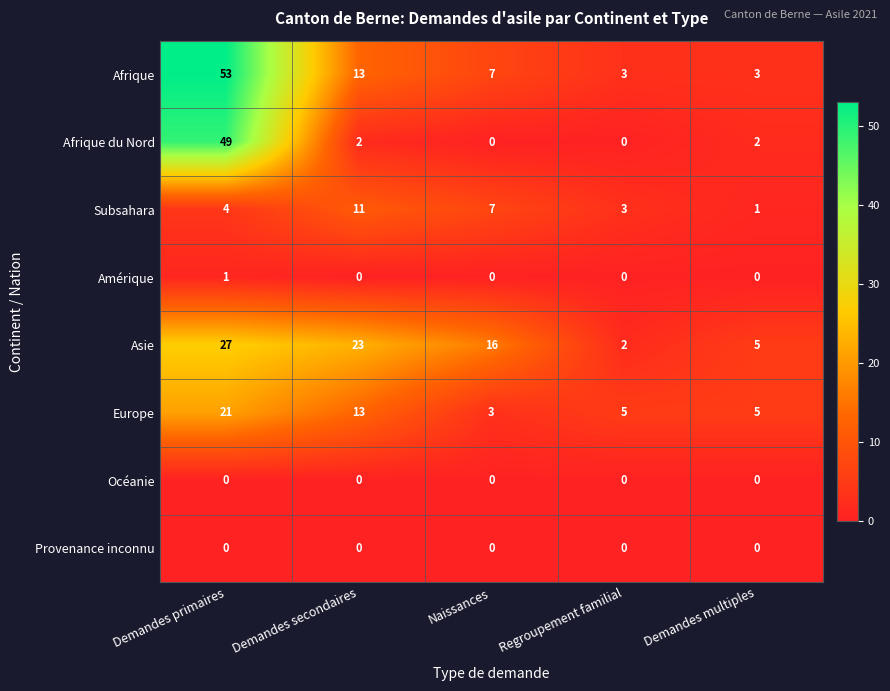

The value of Afrique at Demandes primaires is 93. True or false?

False